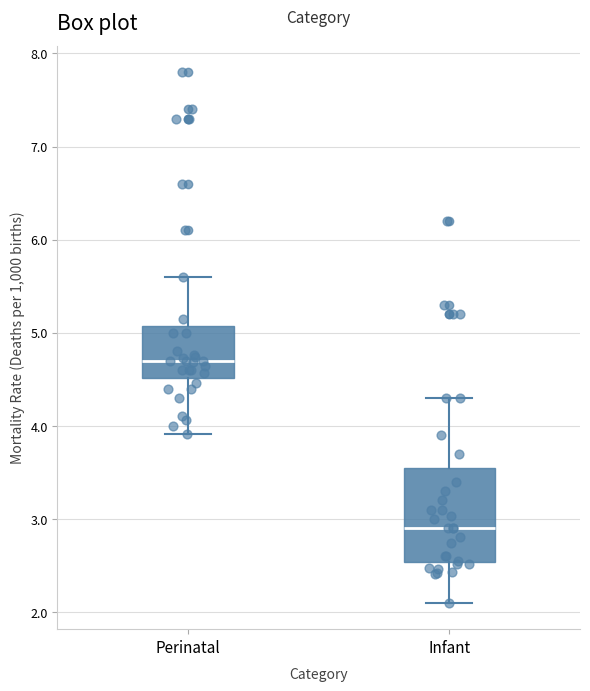

Comparing the boxes themselves (not the whiskers), which one is the tallest?

Infant